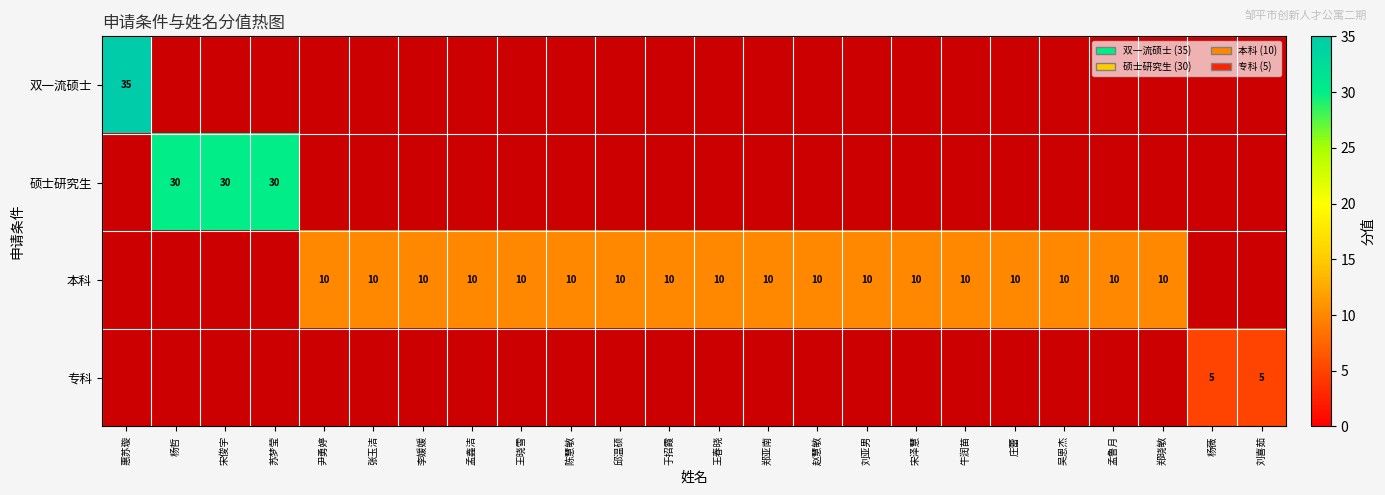

True or false: 本科 has a value of 10 at 张玉洁.

True